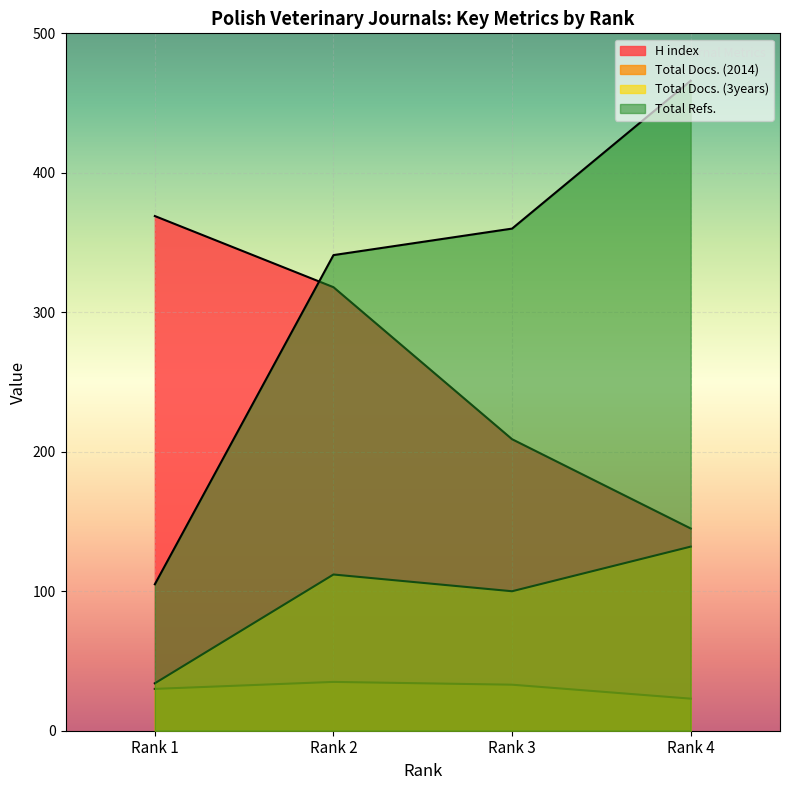

How many lines are shown in the chart?

4